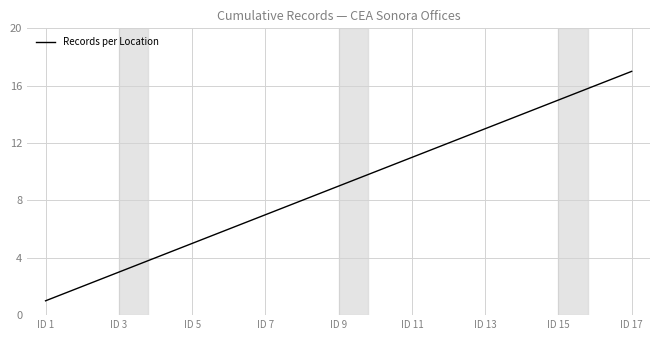

What is the maximum value shown in the chart?

17